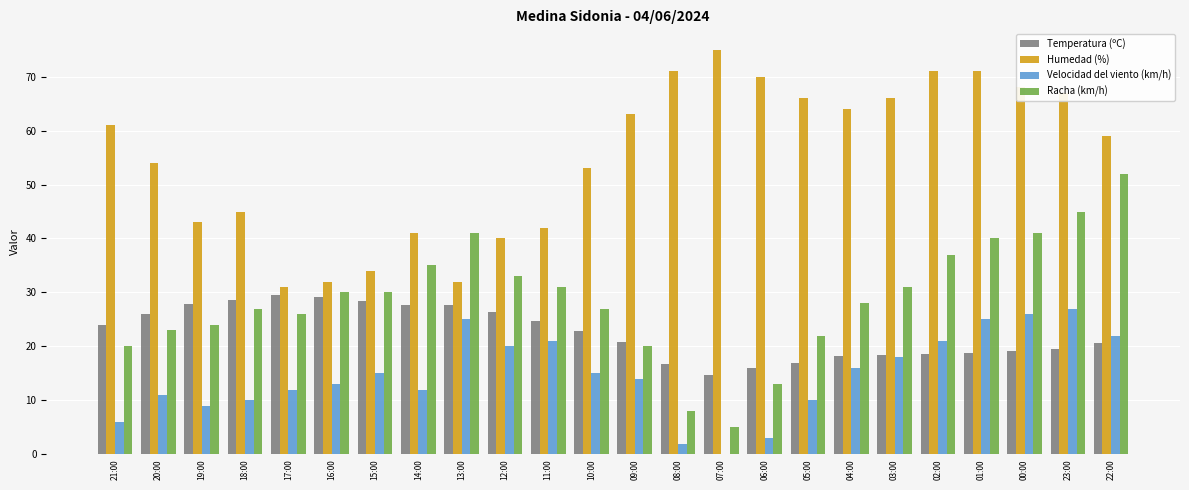

Count the number of data series in this chart.

4